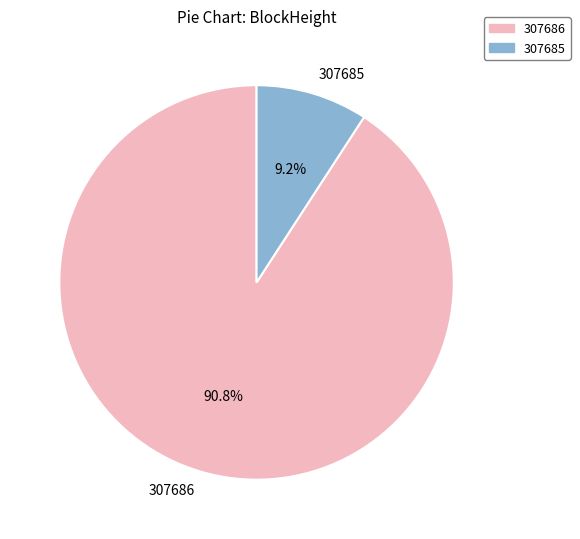

Which has a higher value, 307685 or 307686?

307686